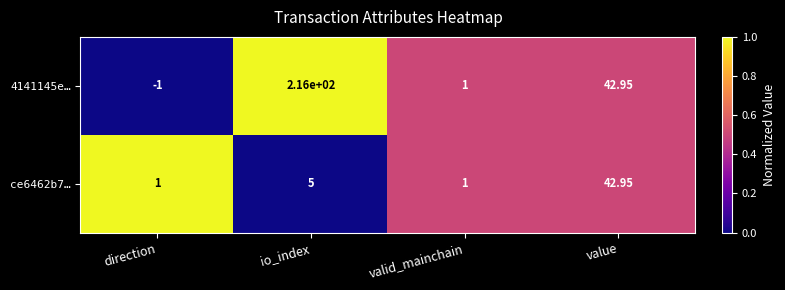

Rank the categories by 4141145e… value from lowest to highest.

direction, valid_mainchain, value, io_index